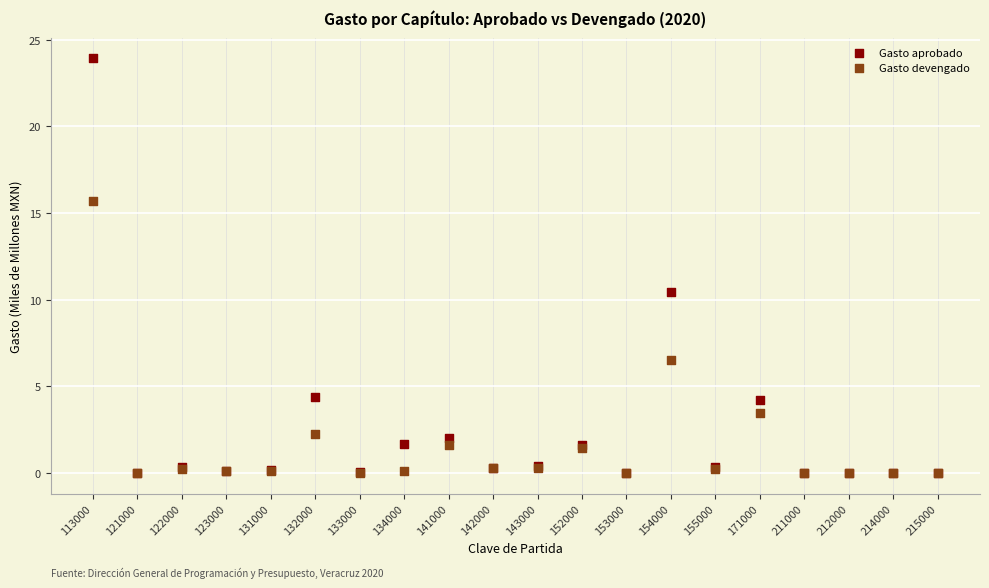

In the Gasto devengado series, what Y value is closest to 7?

6.5